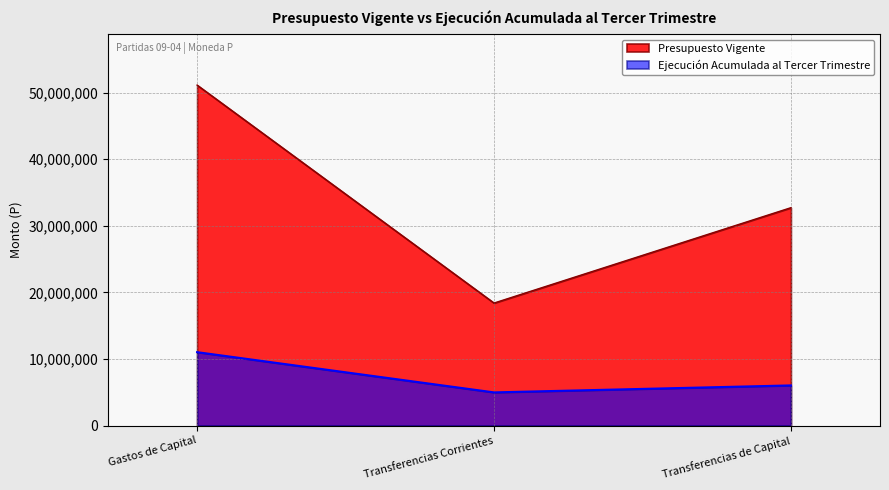

What is the difference between the highest and lowest values at Transferencias de Capital?

26680655